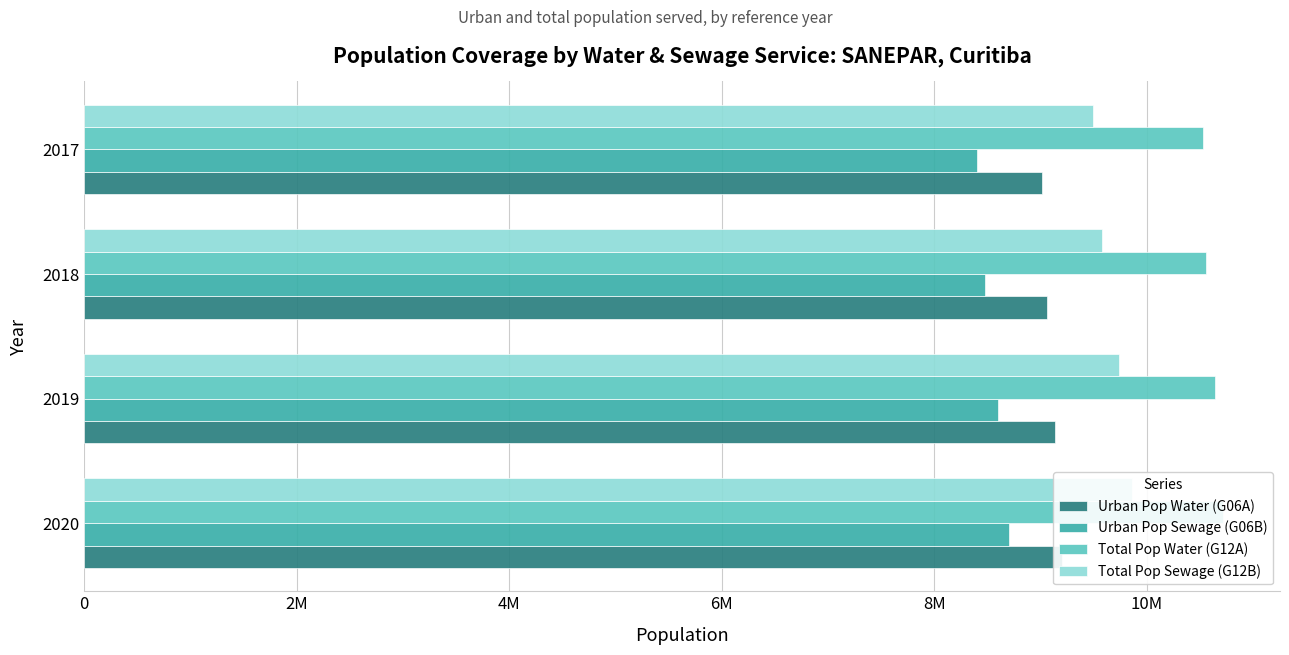

Which series has the largest total across all categories?

Total Pop Water (G12A)